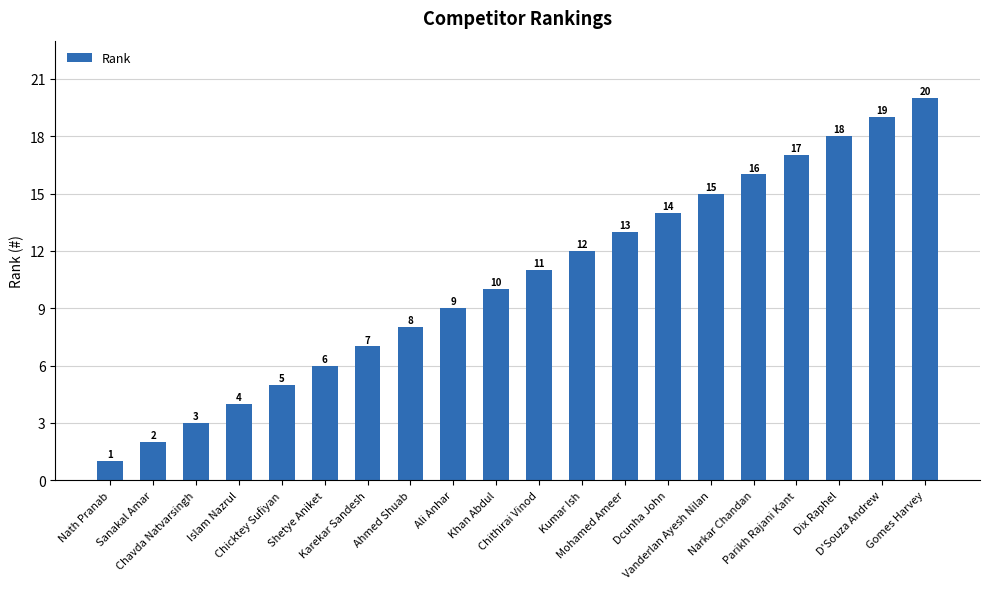

What is the sum of all values?

210